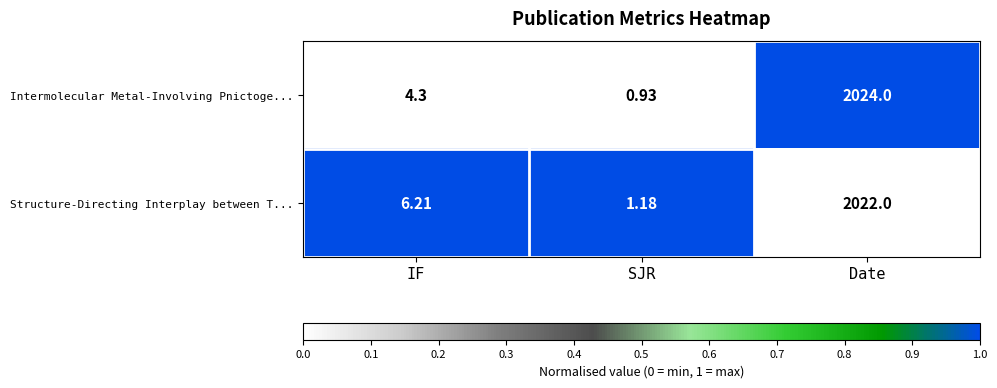

Where does the Structure-Directing Interplay between T... series first go above 6?

IF